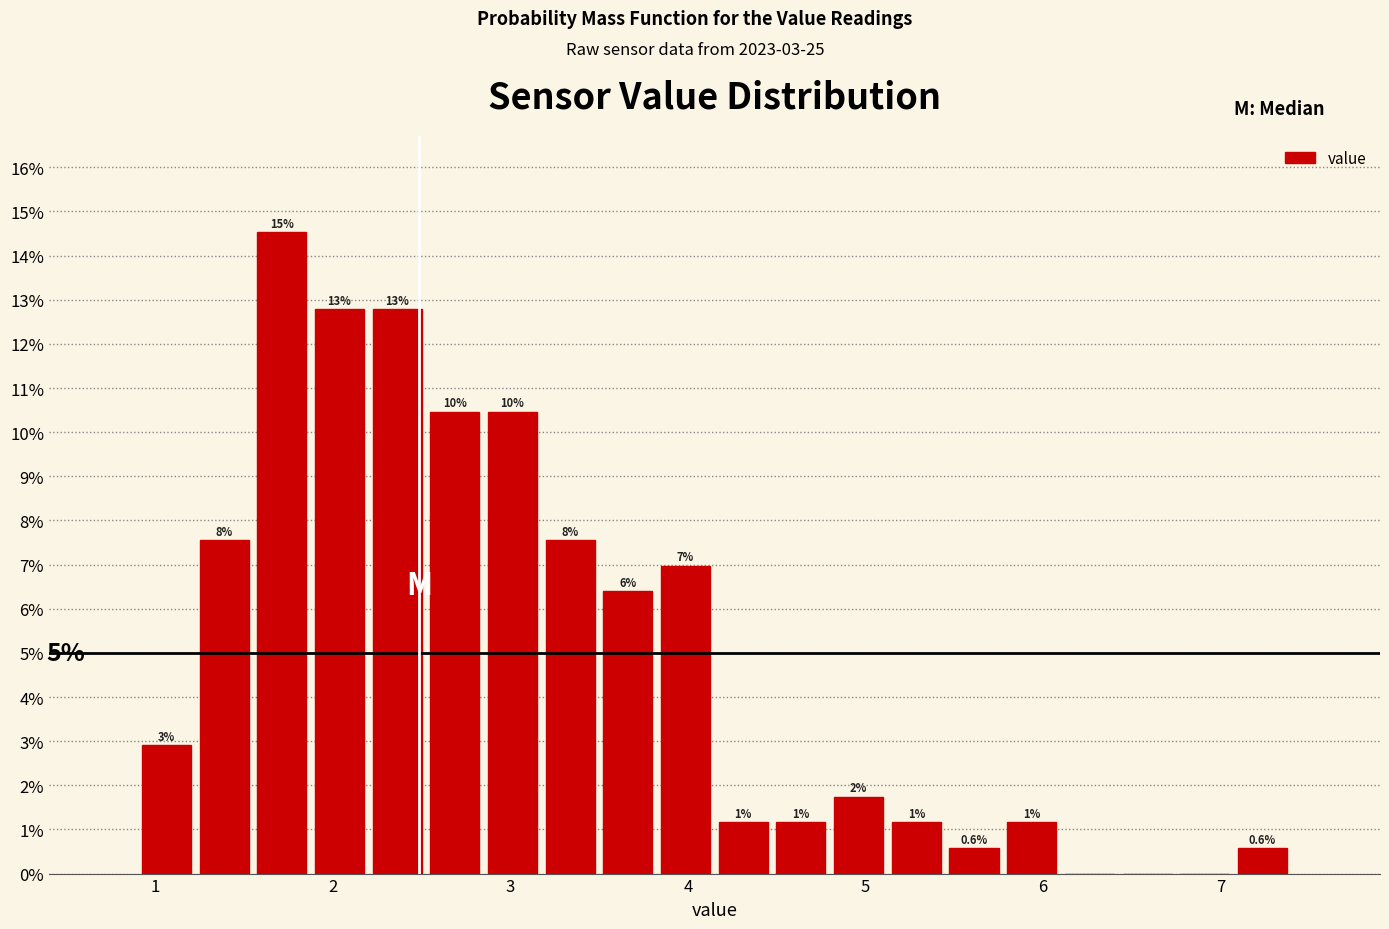

Around what value on the x-axis is the tallest bar? Give the approximate position of its centre, as read against the axis.

1.7